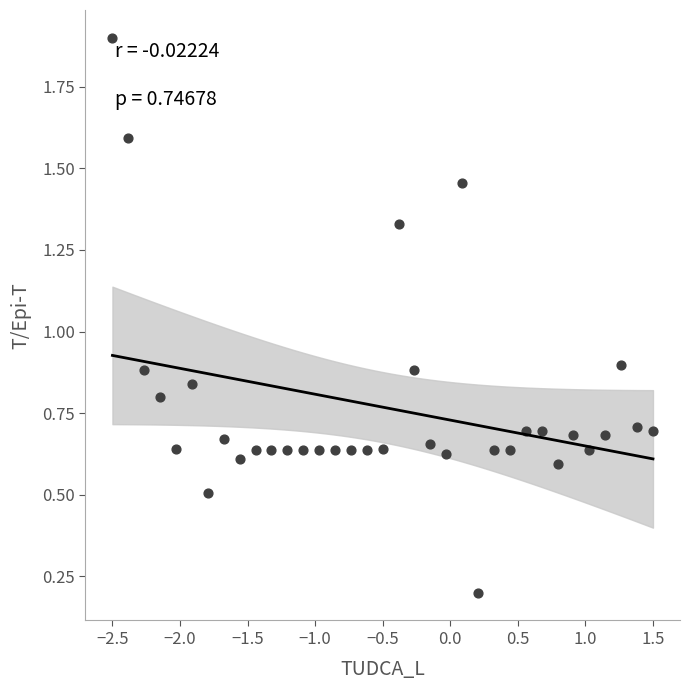

What is the range of Y values (max minus min)?

1.7